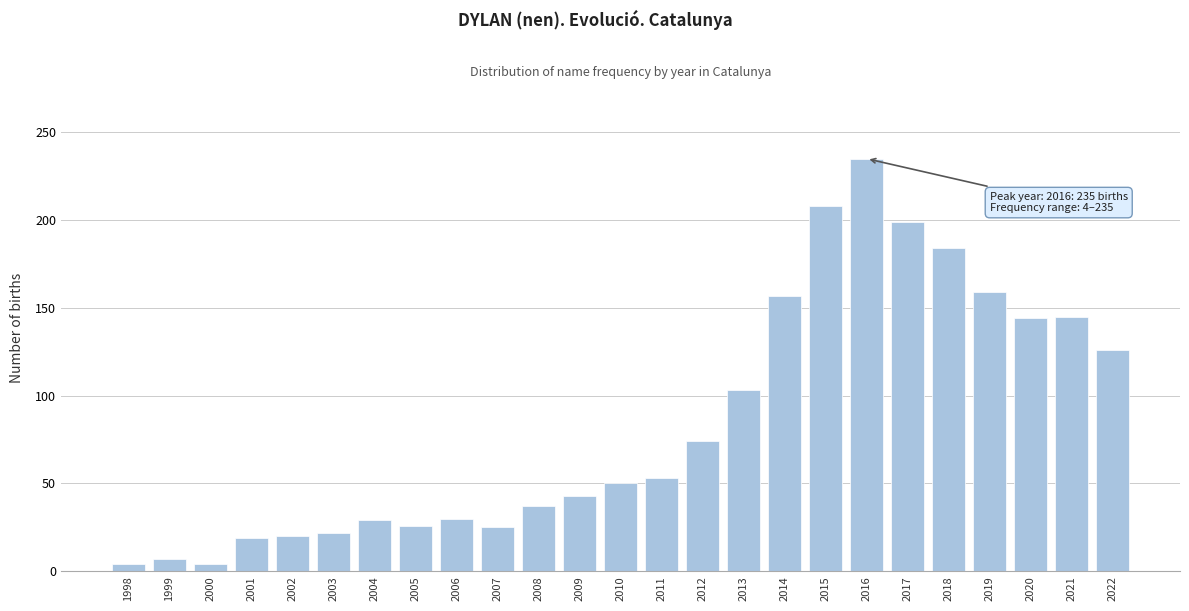

At which category does the chart reach its peak across all series?

2016